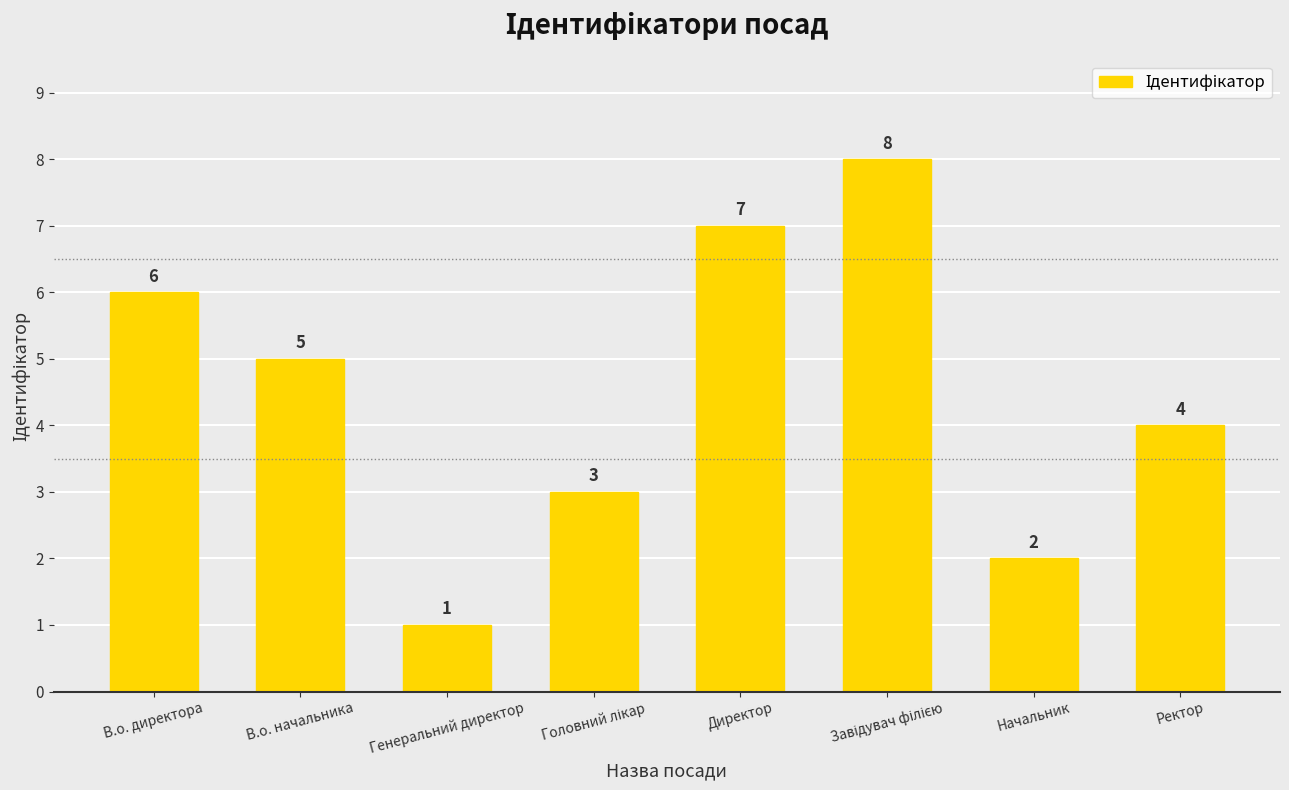

Which has a higher value, Генеральний директор or В.о. директора?

В.о. директора